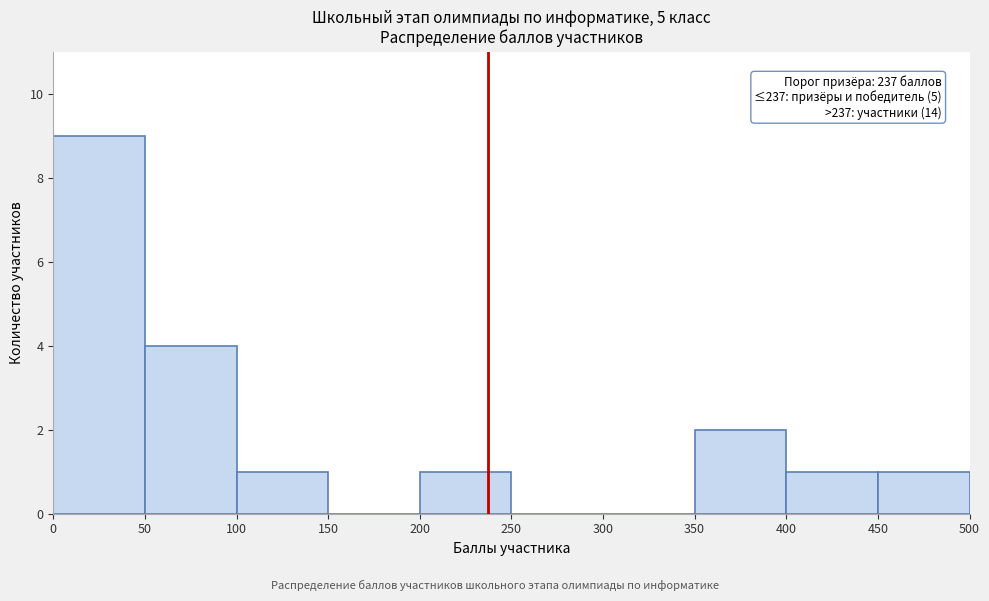

Which range on the x-axis has the tallest bar?

0 to 50